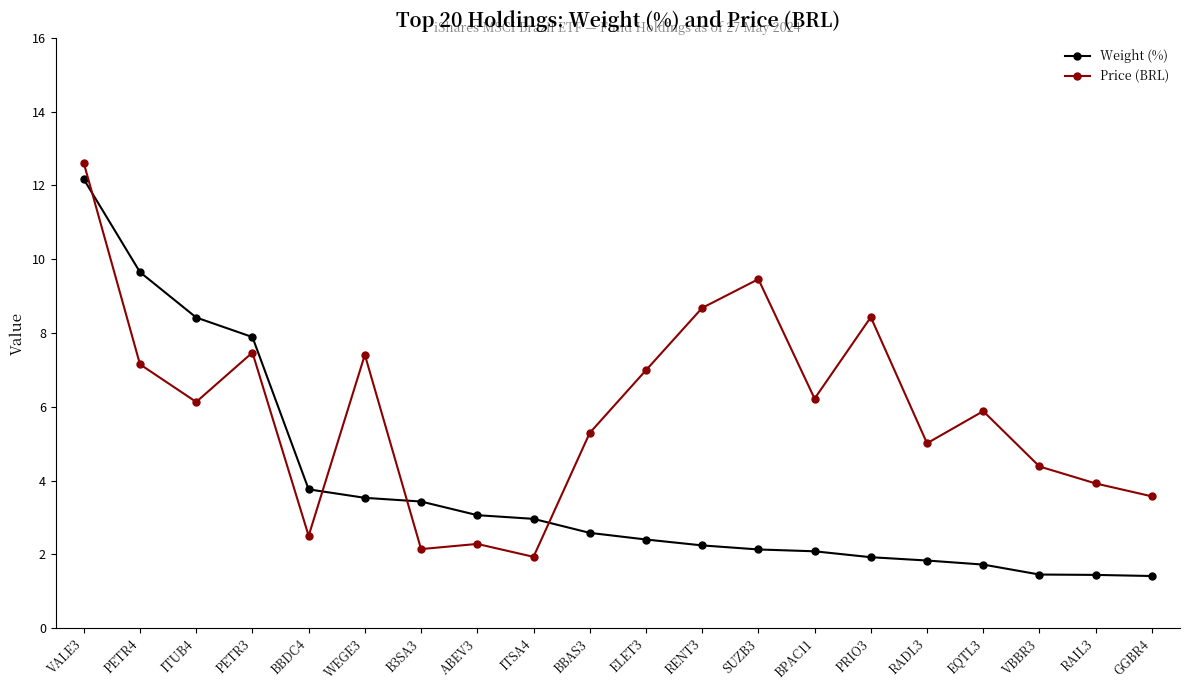

What is the difference between the highest and lowest values at EQTL3?

4.2